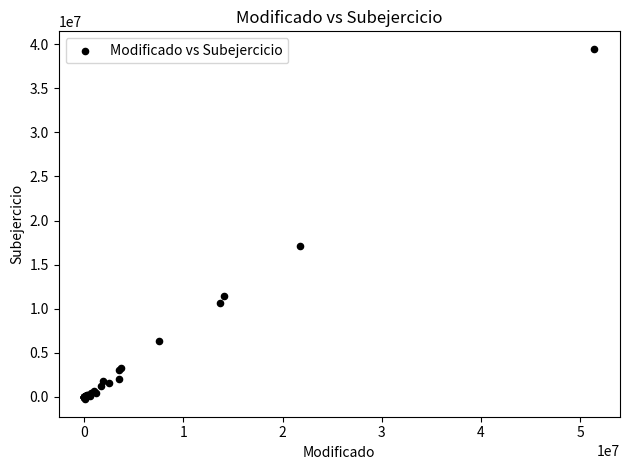

What Y value in the scatter plot is closest to 19600403?

17143538.5